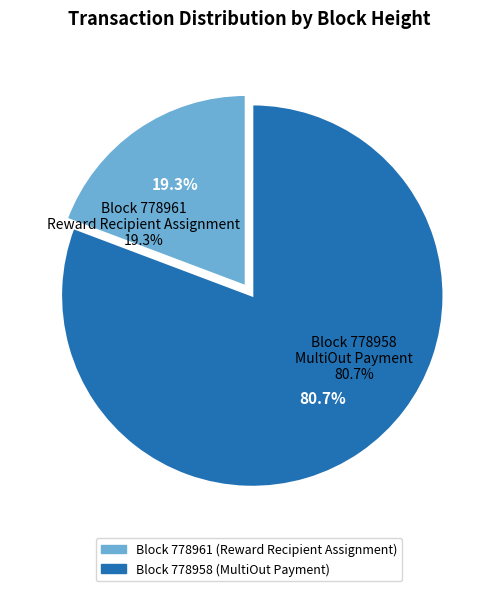

What portion of the pie excludes 778961?

80.7%